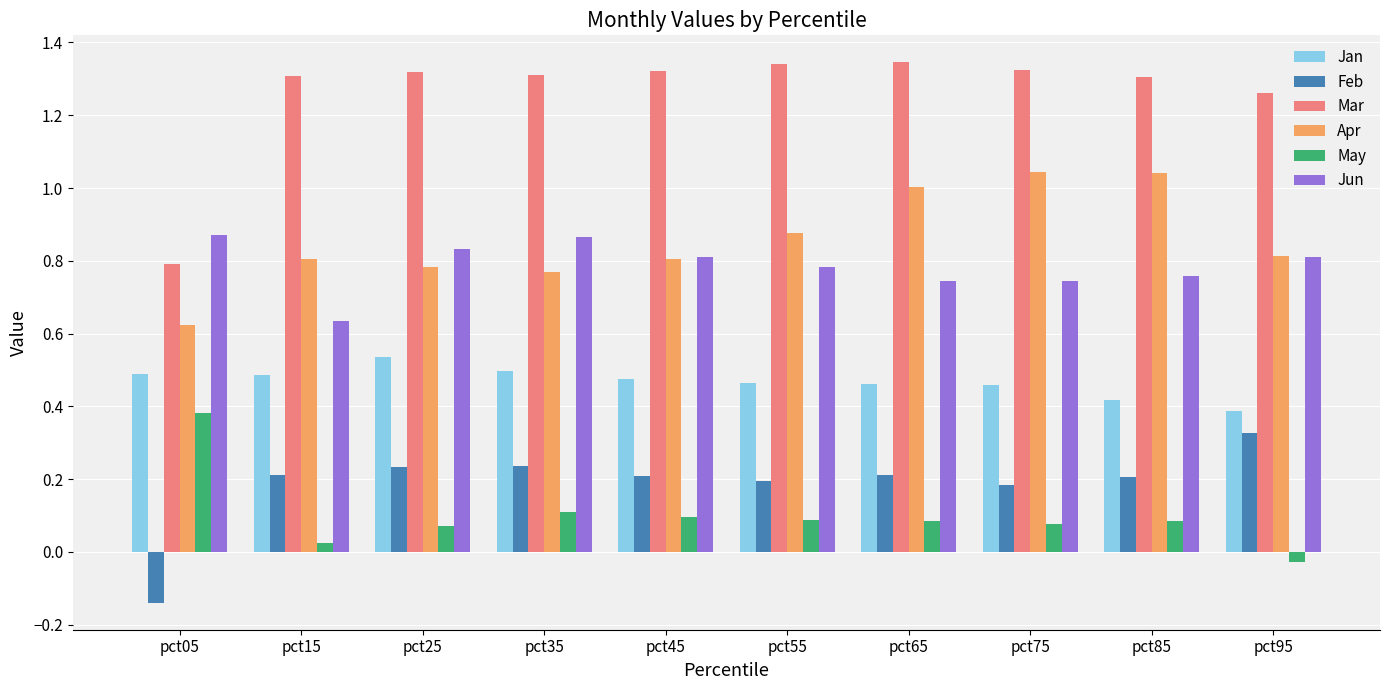

How many categories are shown in the chart?

10